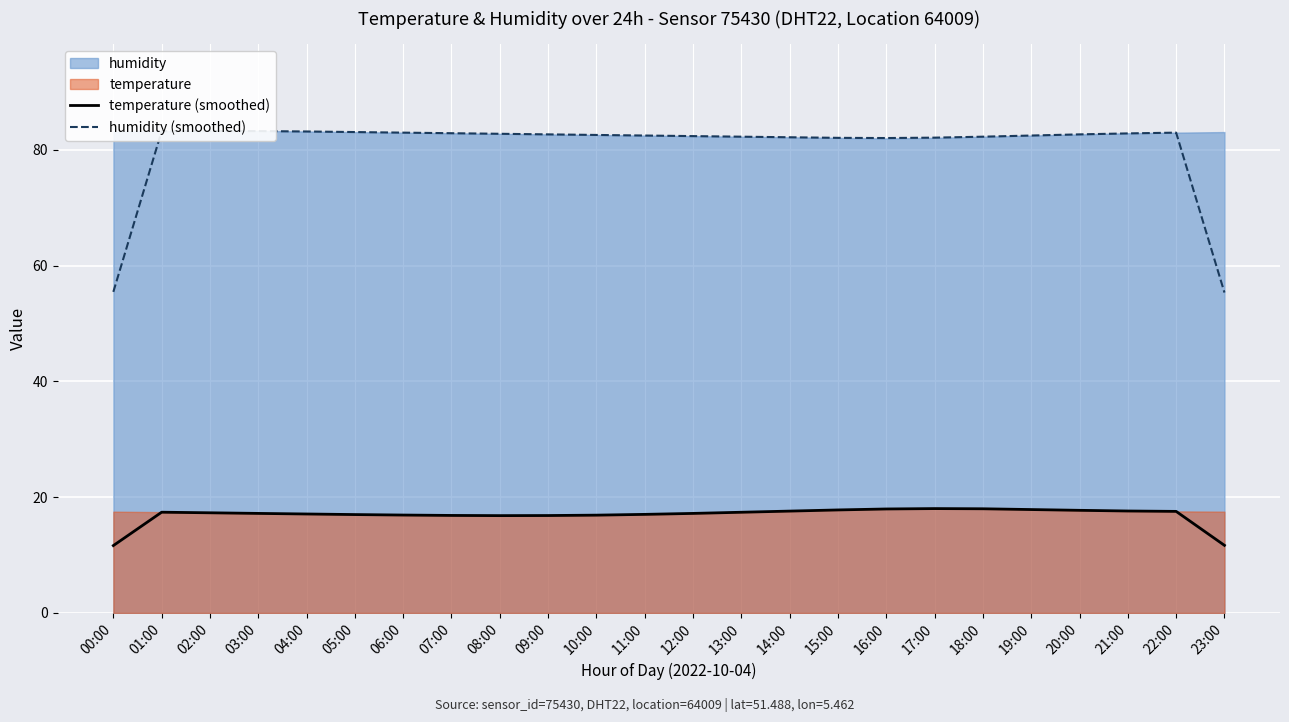

Which series has the largest total across all categories?

humidity (smoothed)